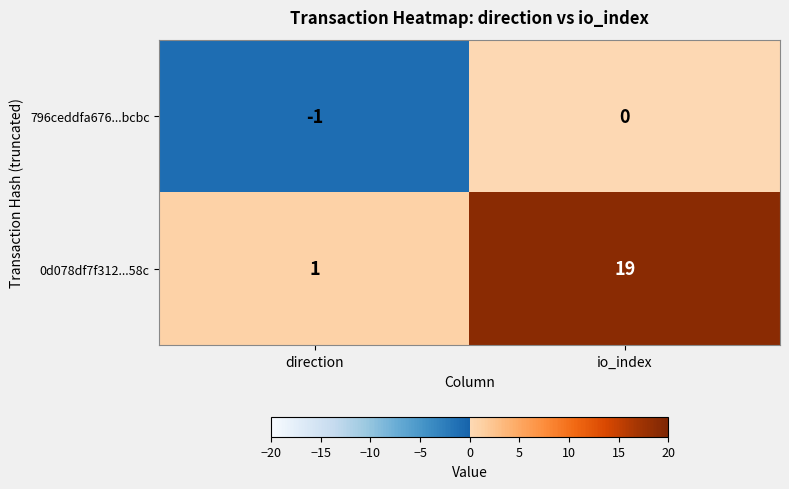

At which label does 796ceddfa676...bcbc reach its peak?

io_index